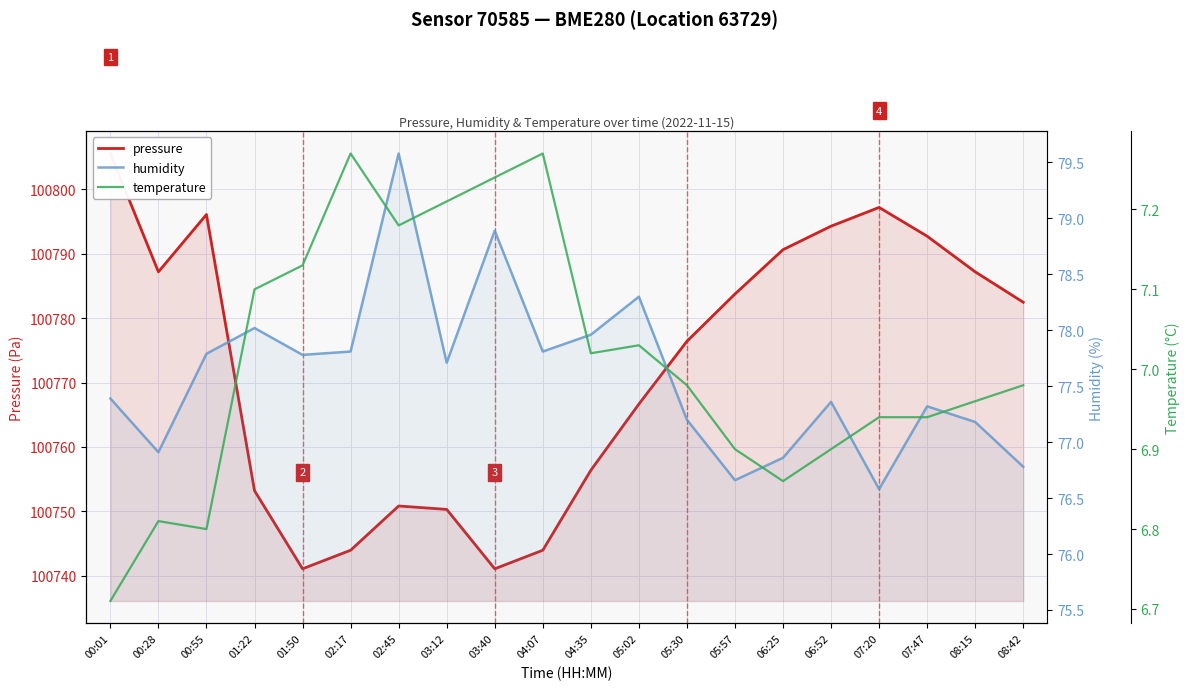

Reading left to right, what are all the values shown in this chart?

pressure: 00:01=100805.6	00:28=100787.2	00:55=100796.1	01:22=100753.2	01:50=100741.1	02:17=100744.0	02:45=100750.8	03:12=100750.3	03:40=100741.1	04:07=100744.0	04:35=100756.4	05:02=100766.7	05:30=100776.4	05:57=100783.8	06:25=100790.6	06:52=100794.3	07:20=100797.2	07:47=100792.7	08:15=100787.2	08:42=100782.5
humidity: 00:01=77.4	00:28=76.9	00:55=77.8	01:22=78.0	01:50=77.8	02:17=77.8	02:45=79.6	03:12=77.7	03:40=78.9	04:07=77.8	04:35=78.0	05:02=78.3	05:30=77.2	05:57=76.7	06:25=76.9	06:52=77.4	07:20=76.6	07:47=77.3	08:15=77.2	08:42=76.8
temperature: 00:01=6.7	00:28=6.8	00:55=6.8	01:22=7.1	01:50=7.1	02:17=7.3	02:45=7.2	03:12=7.2	03:40=7.2	04:07=7.3	04:35=7.0	05:02=7.0	05:30=7.0	05:57=6.9	06:25=6.9	06:52=6.9	07:20=6.9	07:47=6.9	08:15=7.0	08:42=7.0